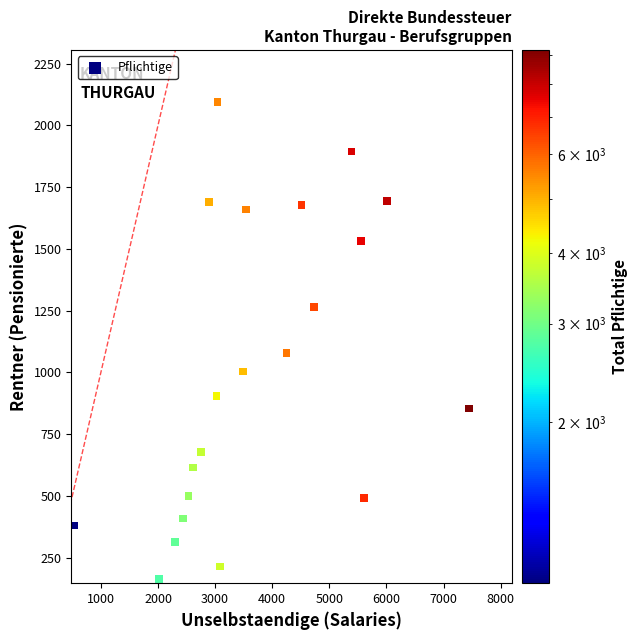

What Y value in the scatter plot is closest to 1129?

1078